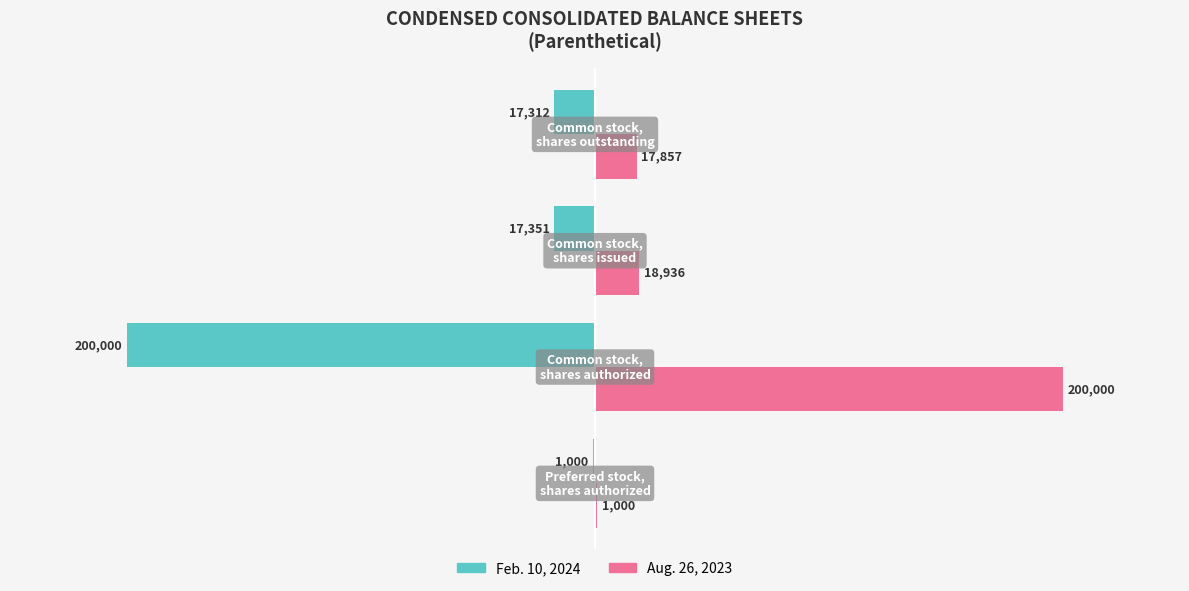

Which series has the largest total across all categories?

Aug. 26, 2023